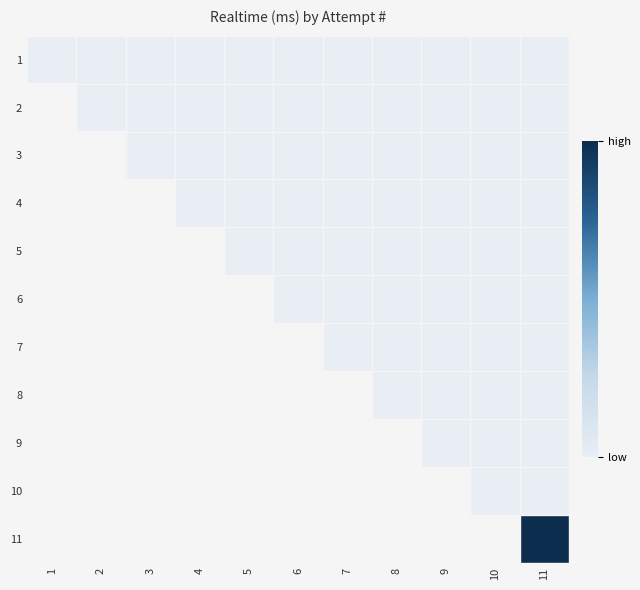

At which category does the chart reach its minimum across all series?

1